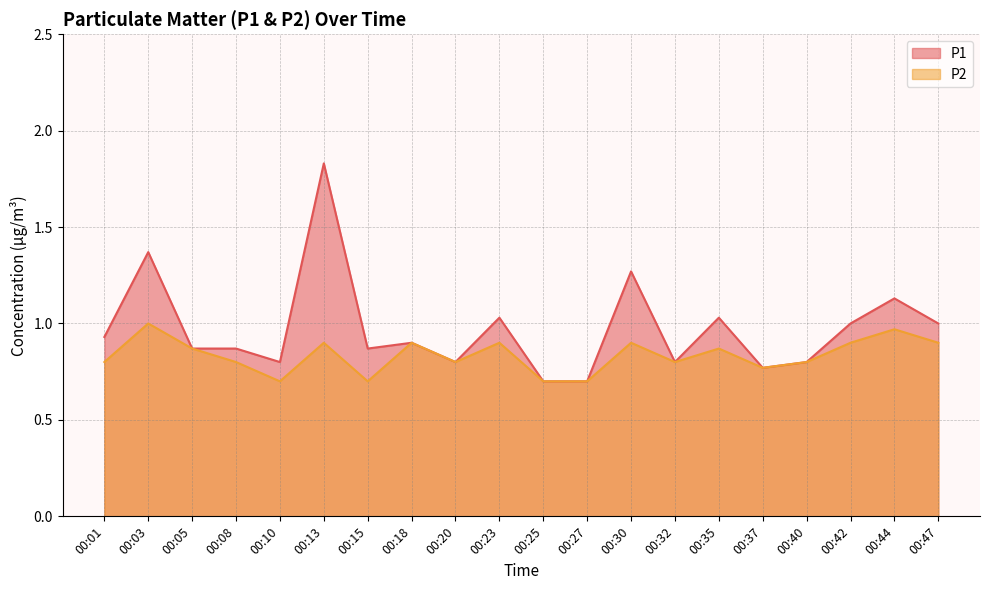

What is the difference between the P2 values at 00:42 and 00:27?

0.2